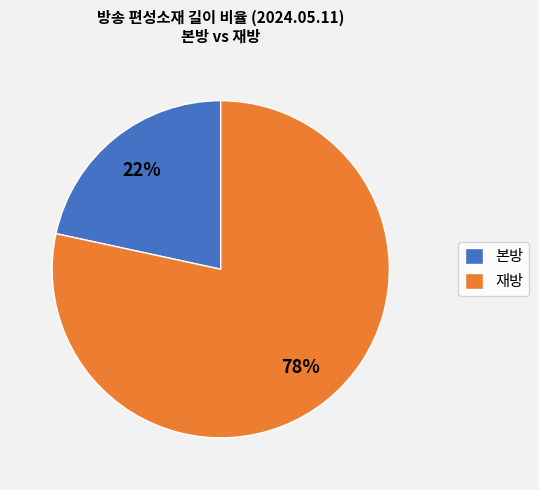

Do 재방 and 본방 together represent more than half of the pie?

Yes